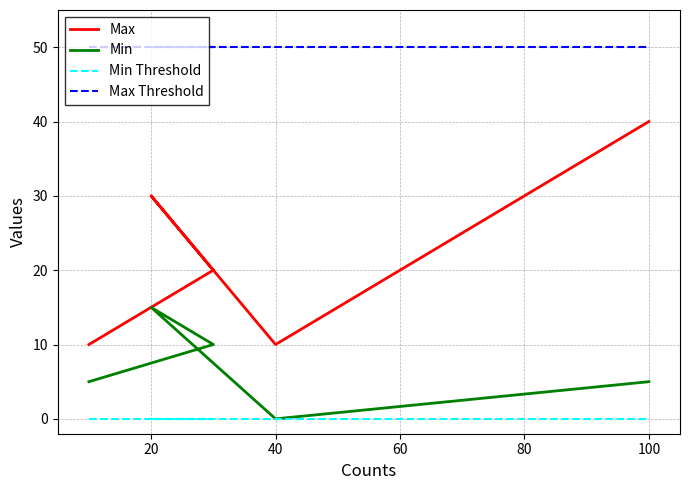

The Min Threshold series shows 0 at 20. True or false?

True